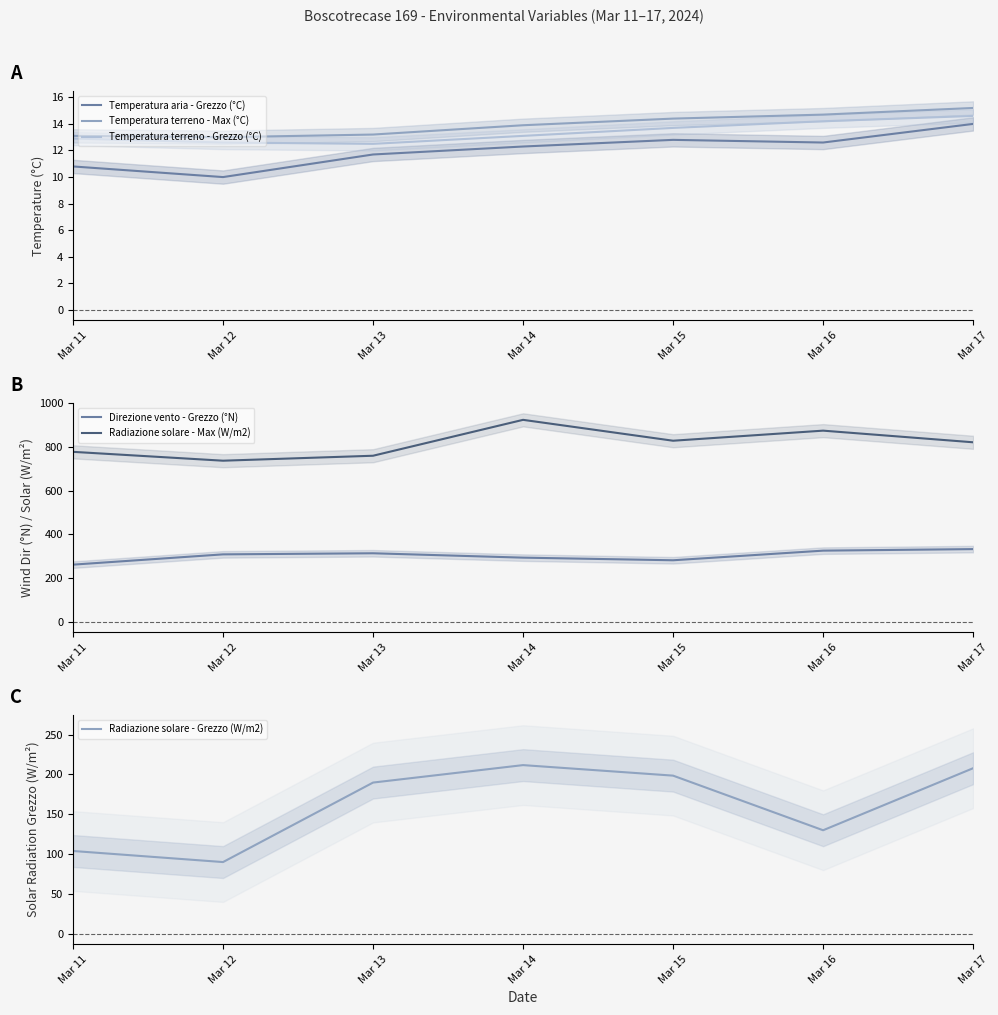

True or false: Temperatura terreno - Grezzo (°C) and Direzione vento - Grezzo (°N) cross at least once.

False